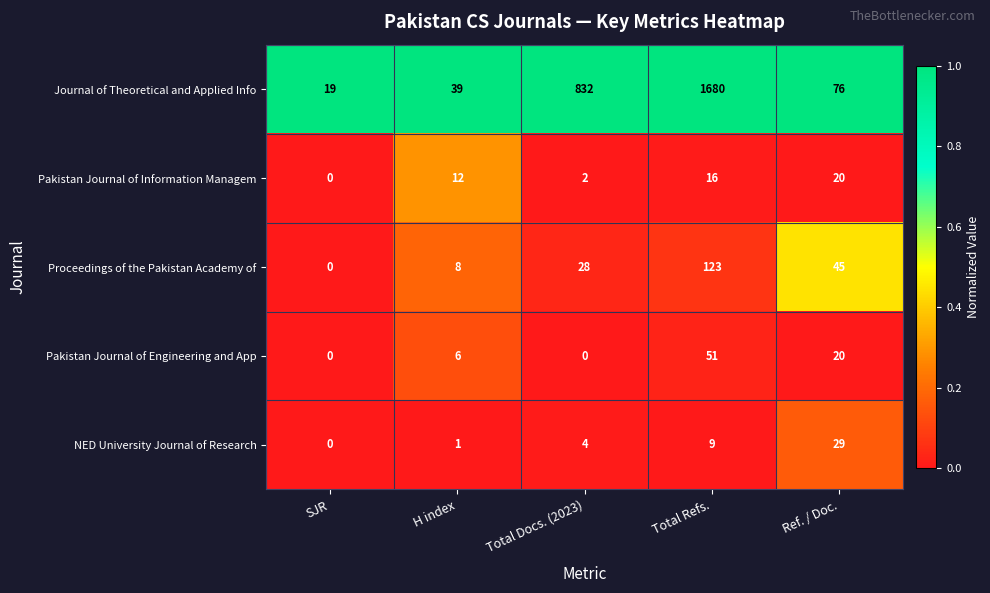

What is the difference between the highest and lowest values at Ref. / Doc.?

56